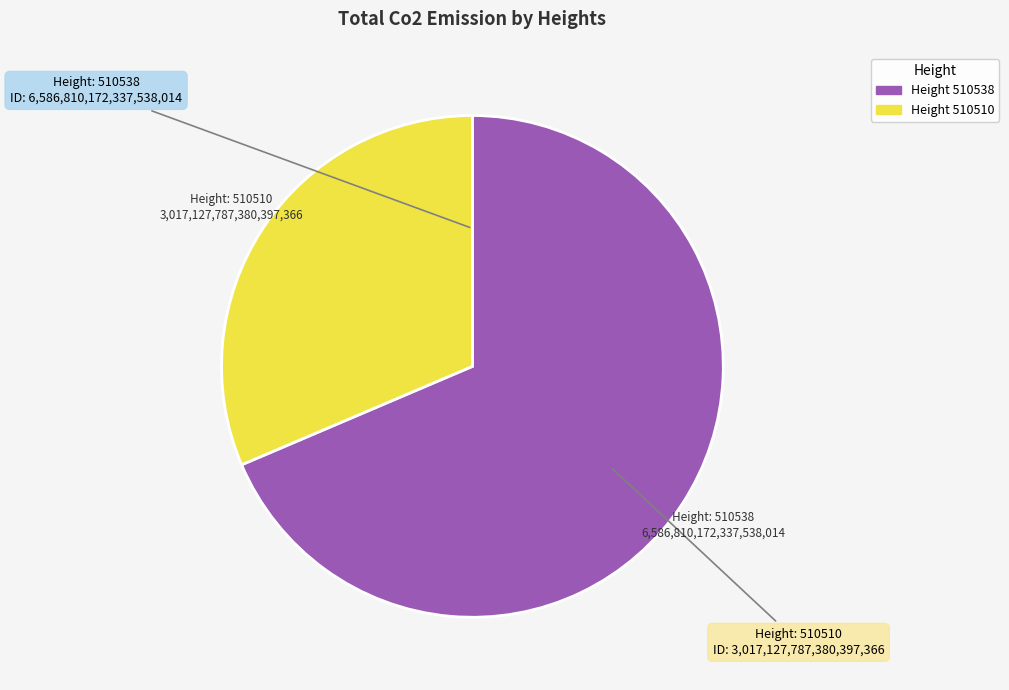

Is there a majority slice in this chart?

Yes